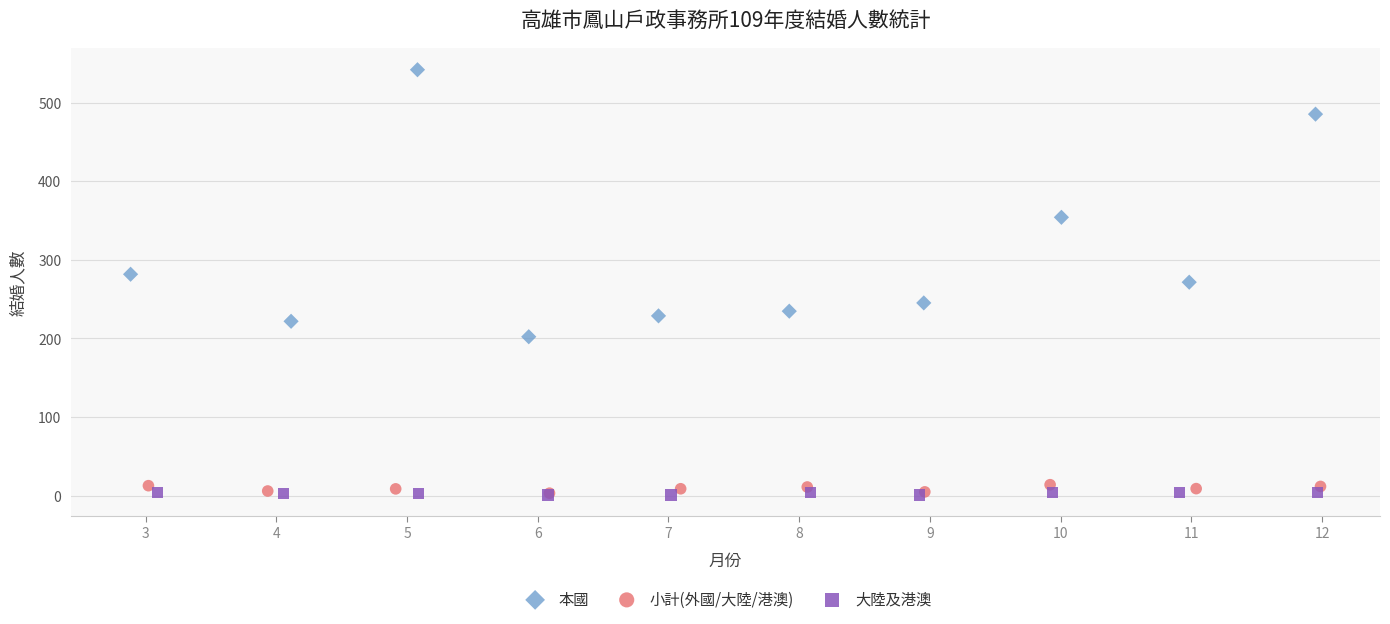

Which series contains the highest Y value?

本國